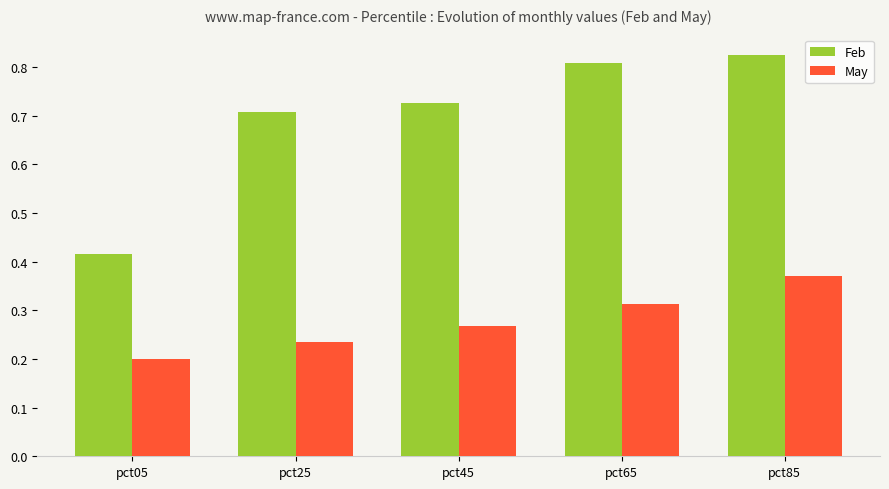

What is the sum of the May values at pct45 and pct25?

0.5